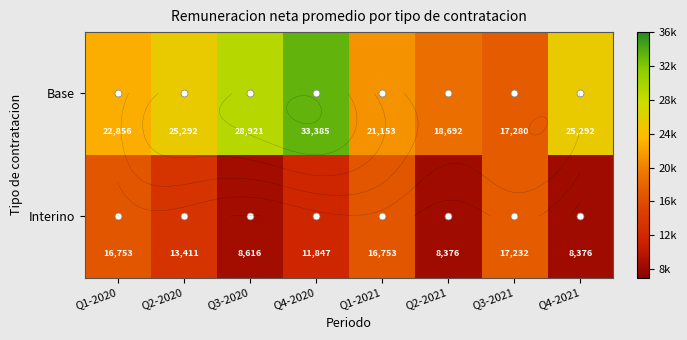

Where does the Interino series first go above 13411?

Q1-2020